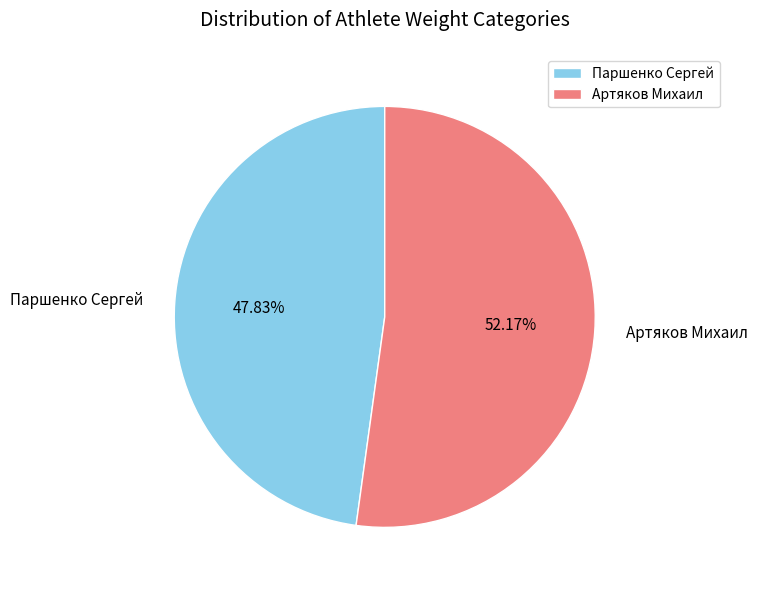

Which has a higher value, Паршенко Сергей or Артяков Михаил?

Артяков Михаил